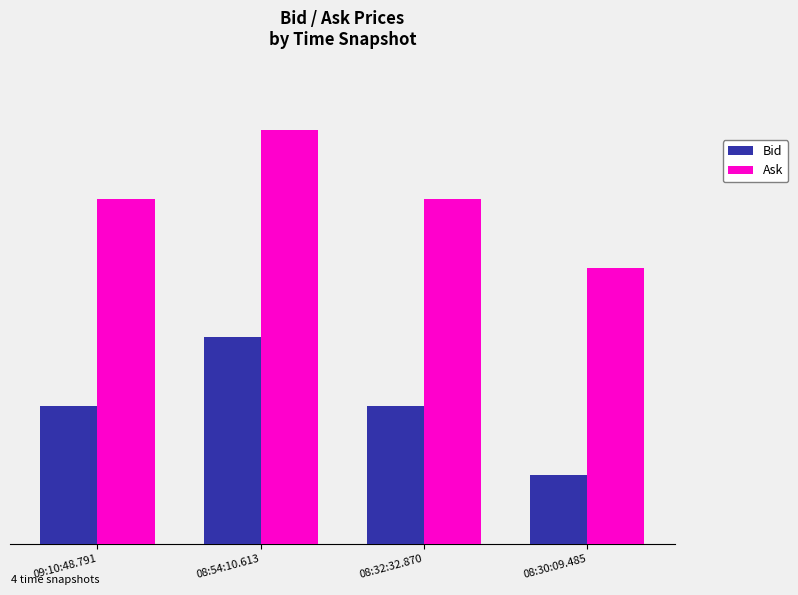

Which label corresponds to the smallest value in the chart?

08:30:09.485